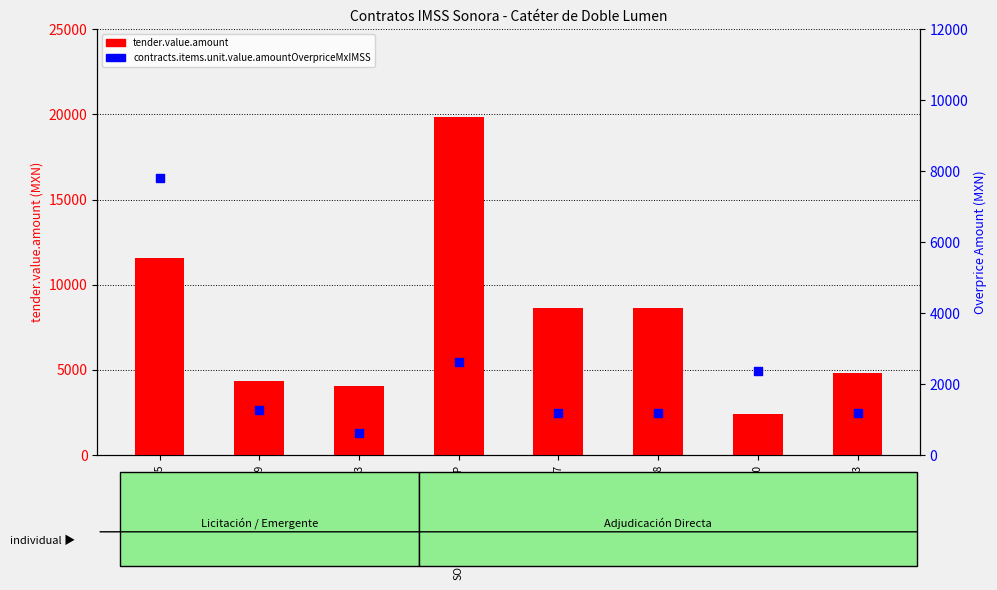

Which series reaches the minimum Y coordinate?

contracts.items.unit.value.amountOverpriceMxIMSS